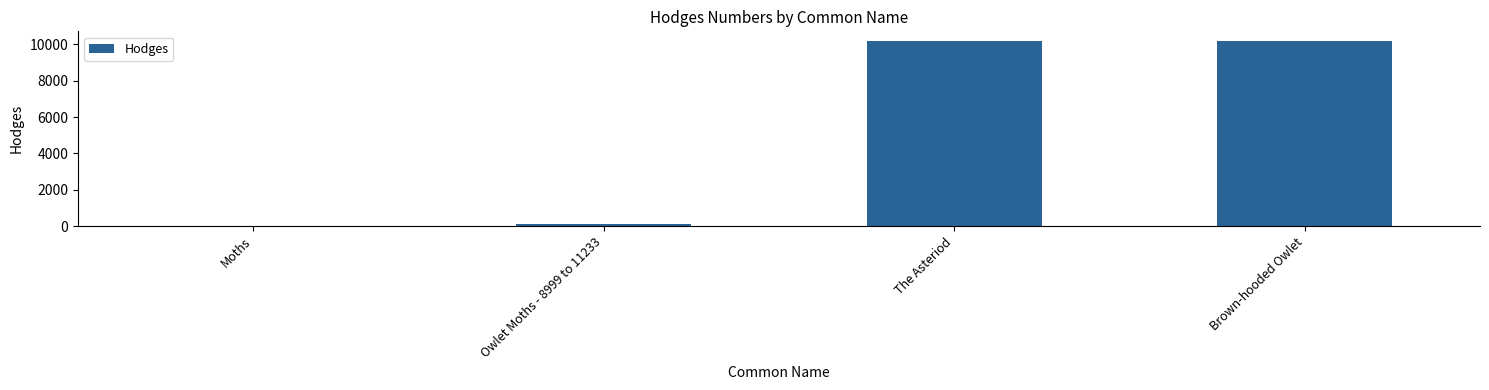

How many data points does each series have?

4